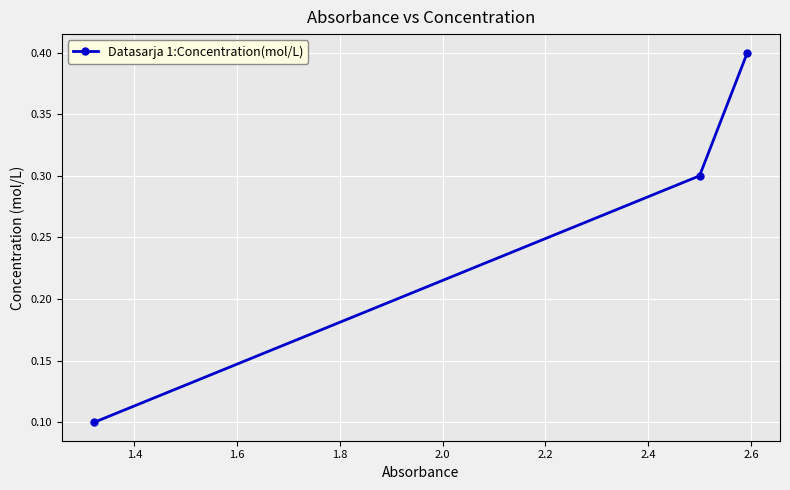

What is the maximum value shown in the chart?

0.4